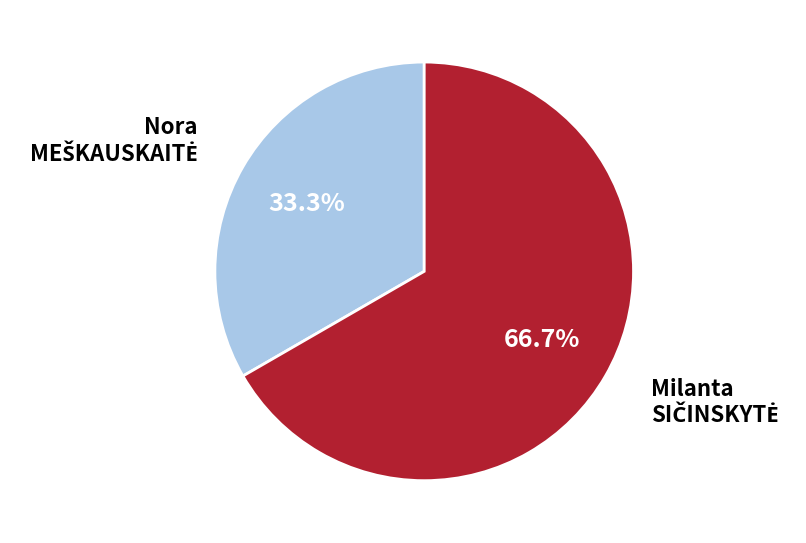

Does any single category account for the majority?

Yes